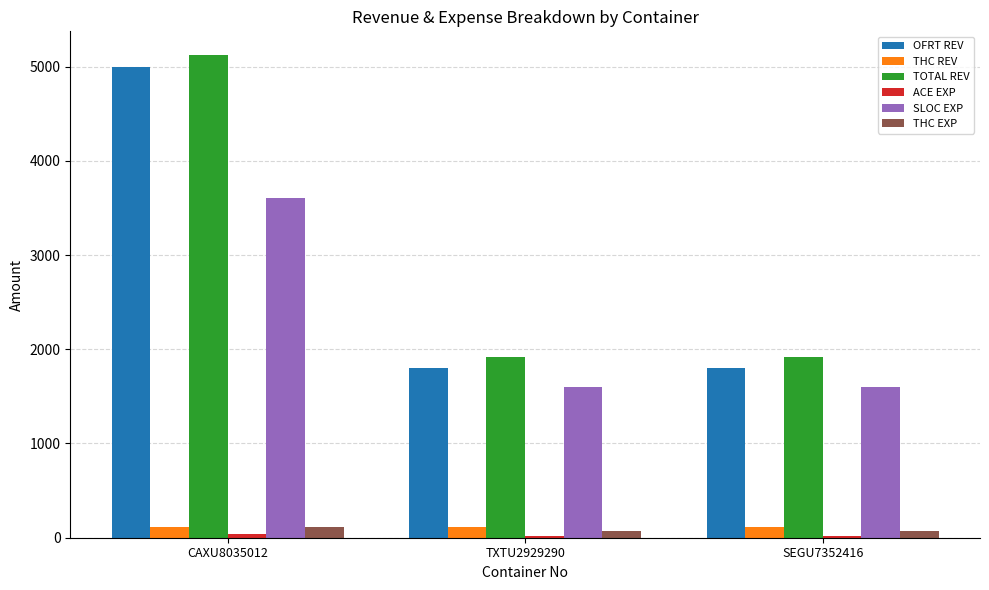

What is the sum of all OFRT REV values?

8600.0